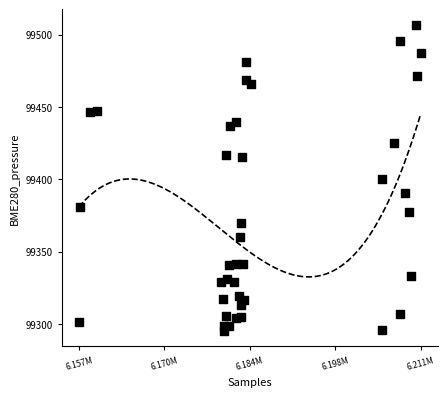

What is the range of X values (max minus min)?

54693.0